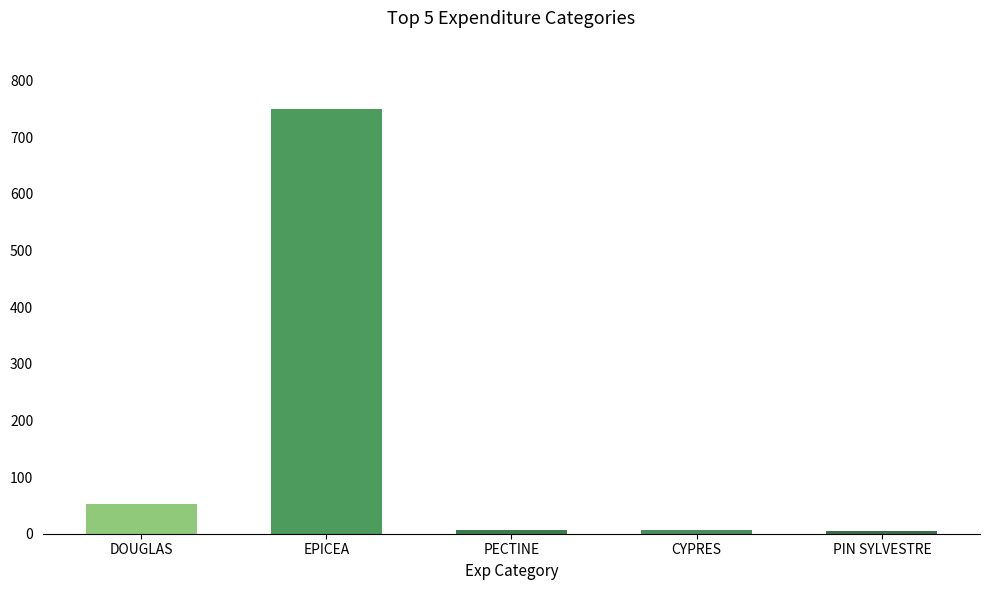

What is the label of the 5th bar from the right?

DOUGLAS